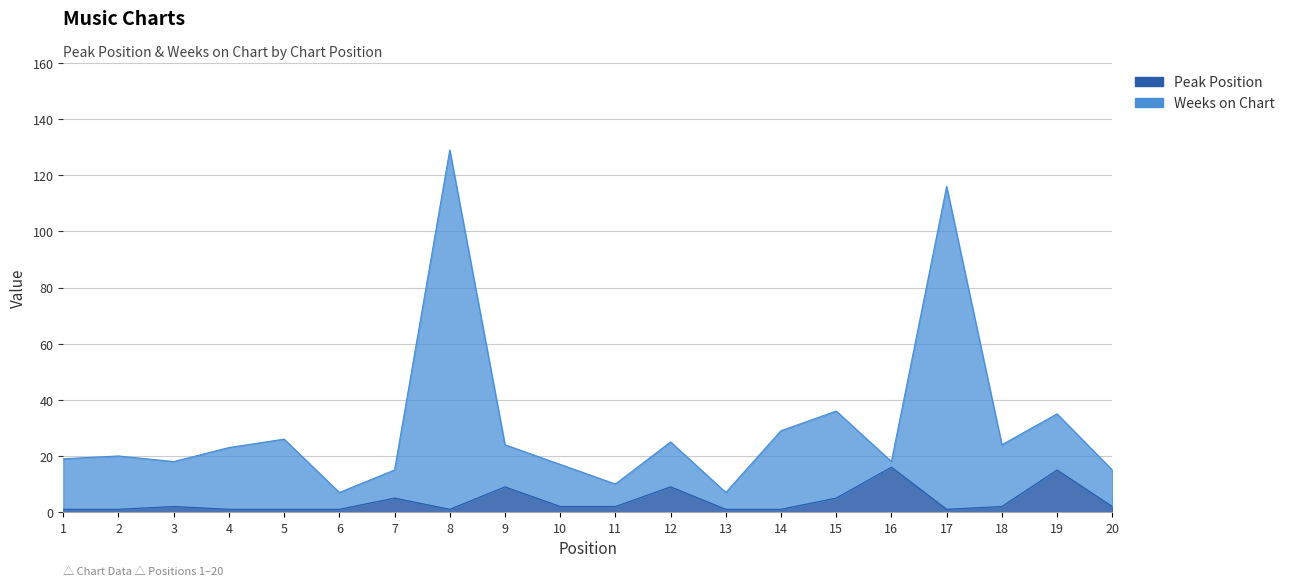

What is the total value across all series at 2?

21